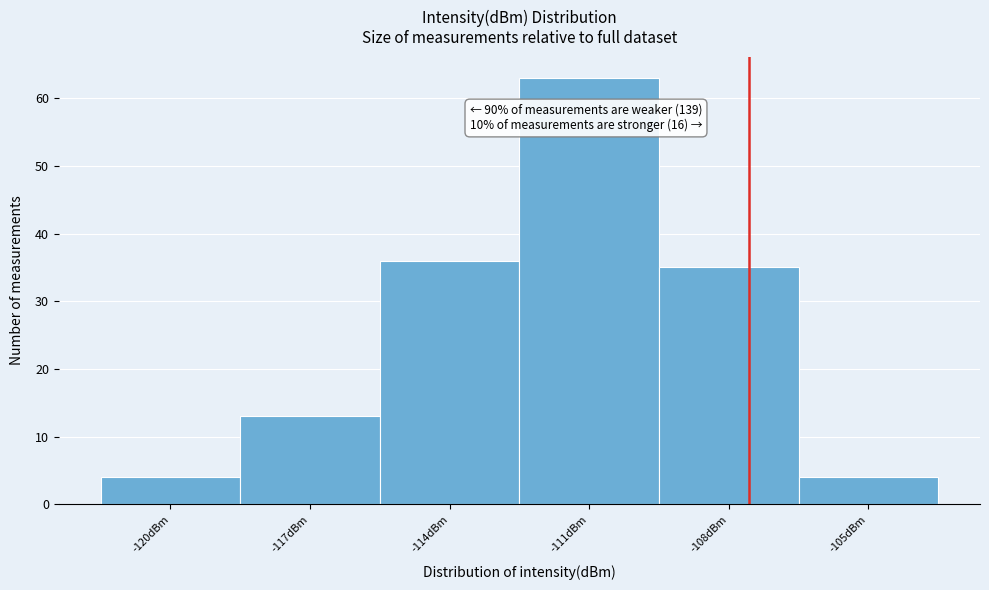

Reading right to left, extract all data points from this chart.

4	35	63	36	13	4